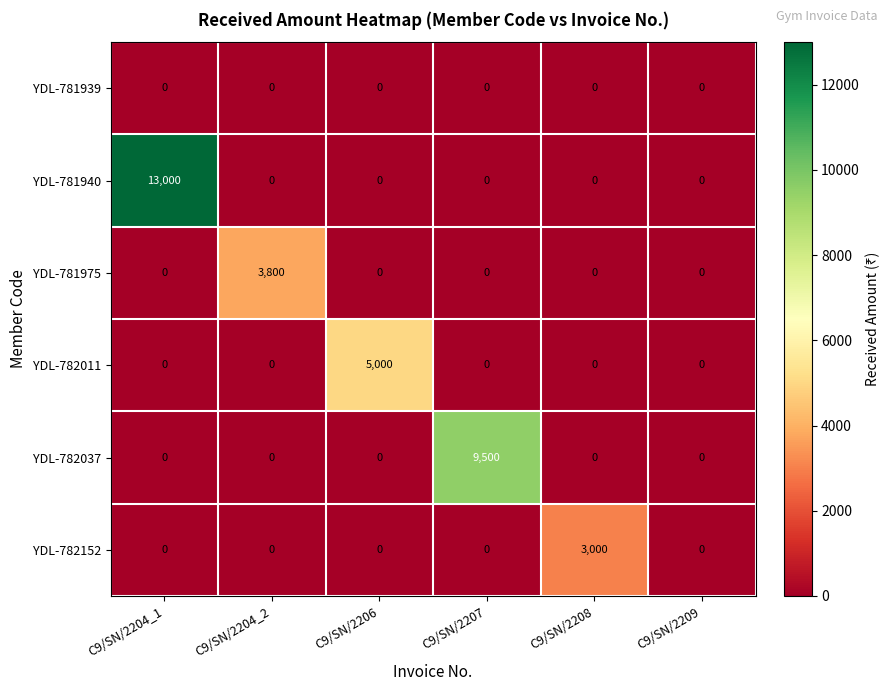

The YDL-781975 series shows 1443 at C9/SN/2204_2. True or false?

False